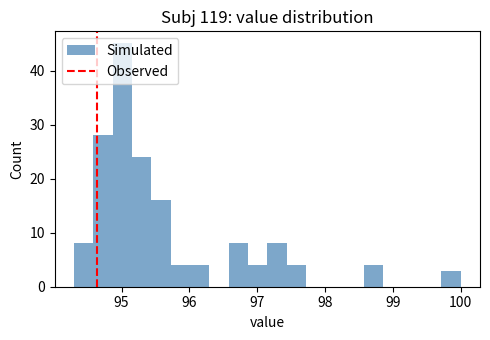

Around what value on the x-axis is the tallest bar? Give the approximate position of its centre, as read against the axis.

95.0